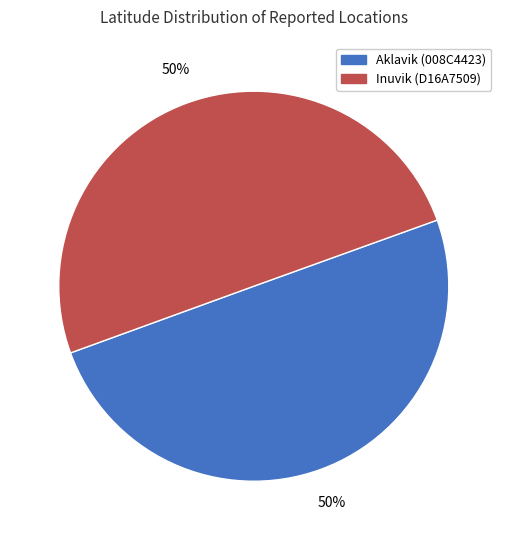

To the nearest percent, what is the average slice percentage?

50%